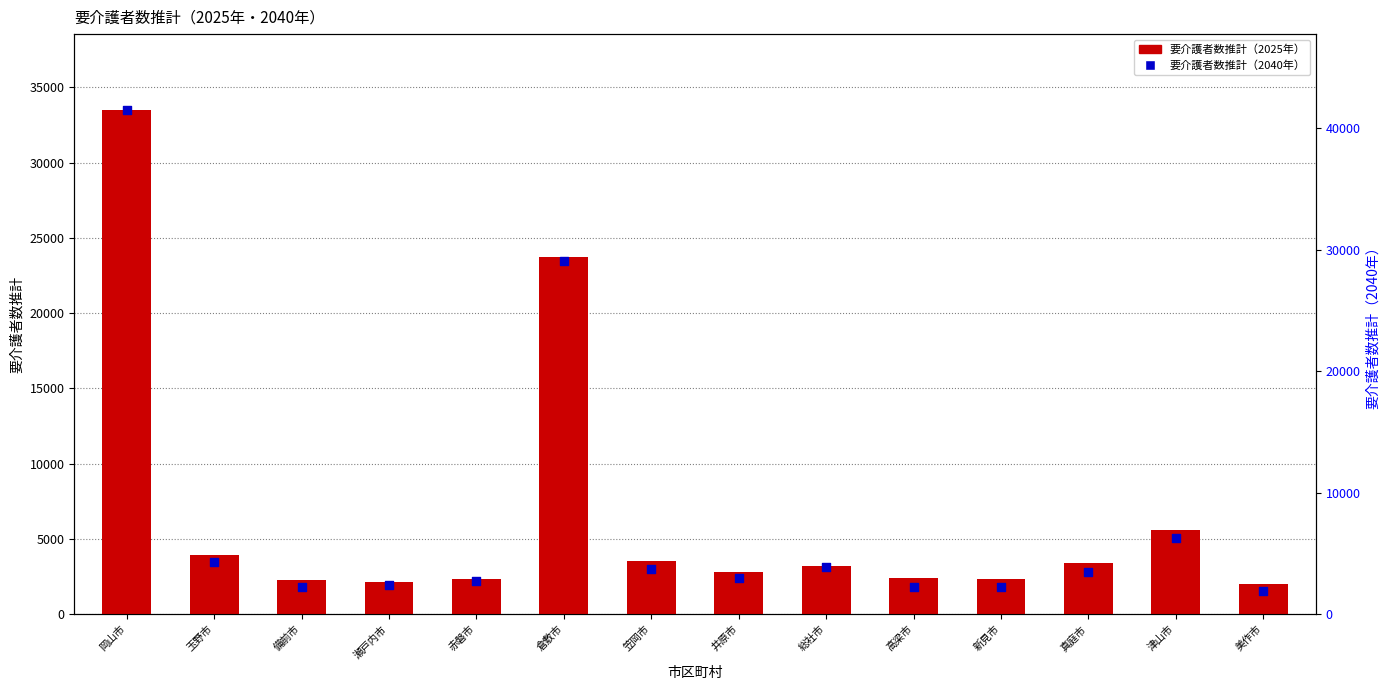

What is the total value across all series at 真庭市?

6840.1